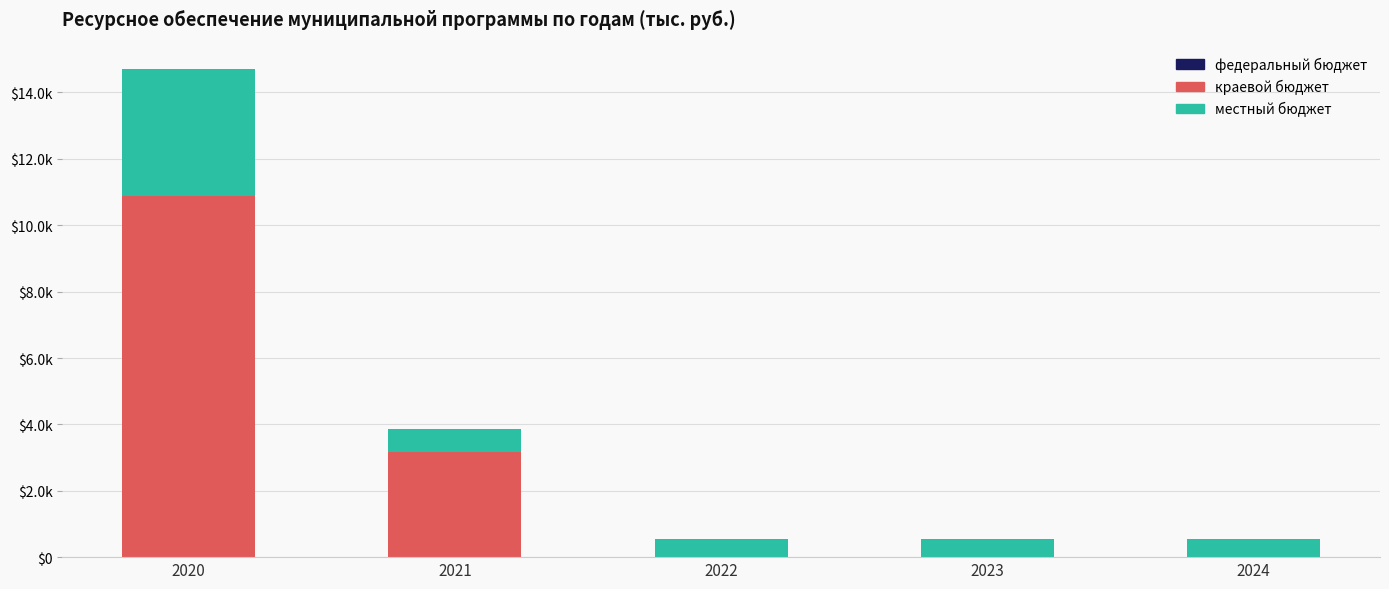

Does the chart contain stacked bars?

Yes